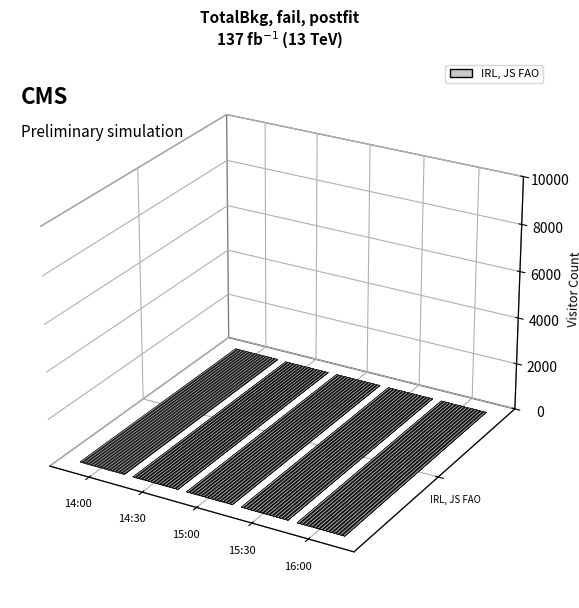

What is the label of the 1st bar from the right?

16:00